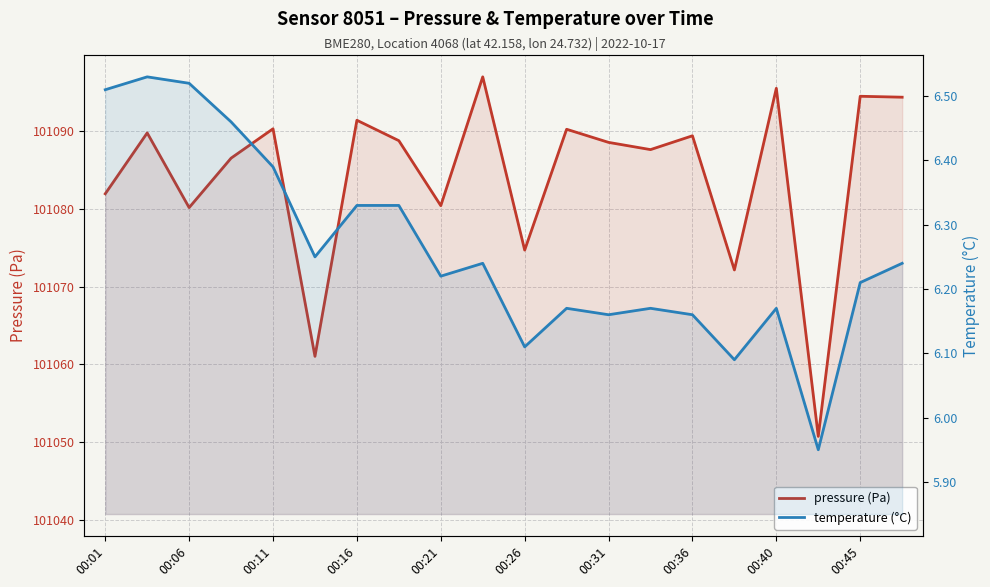

Reading right to left, what are all the values shown in this chart?

pressure (Pa): 101094.4	101094.5	101050.7	101095.6	101072.2	101089.4	101087.7	101088.6	101090.3	101074.7	101097.0	101080.4	101088.8	101091.4	101061.0	101090.3	101086.6	101080.2	101089.8	101082.0
temperature (°C): 6.2	6.2	6.0	6.2	6.1	6.2	6.2	6.2	6.2	6.1	6.2	6.2	6.3	6.3	6.2	6.4	6.5	6.5	6.5	6.5